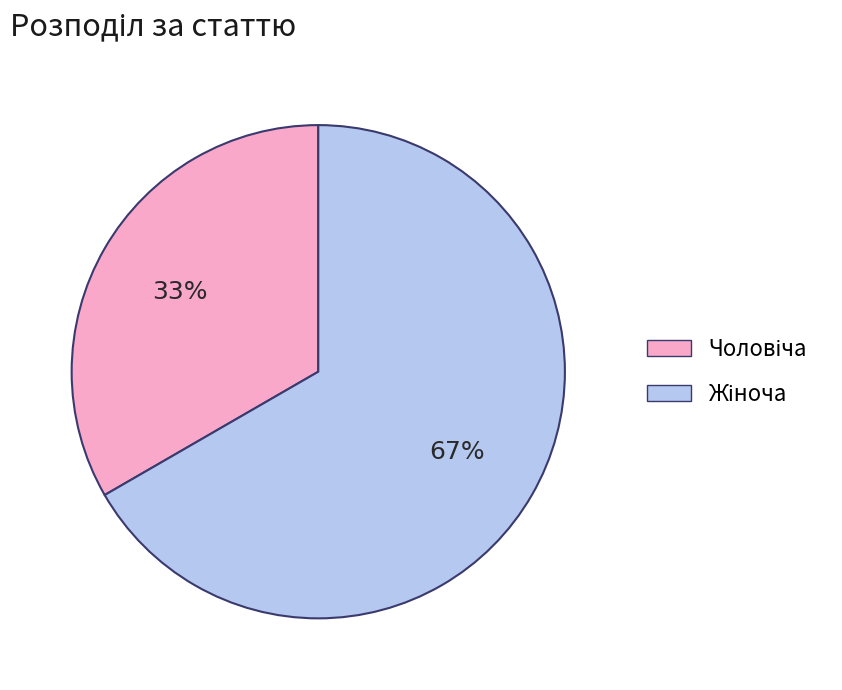

Is there a majority slice in this chart?

Yes